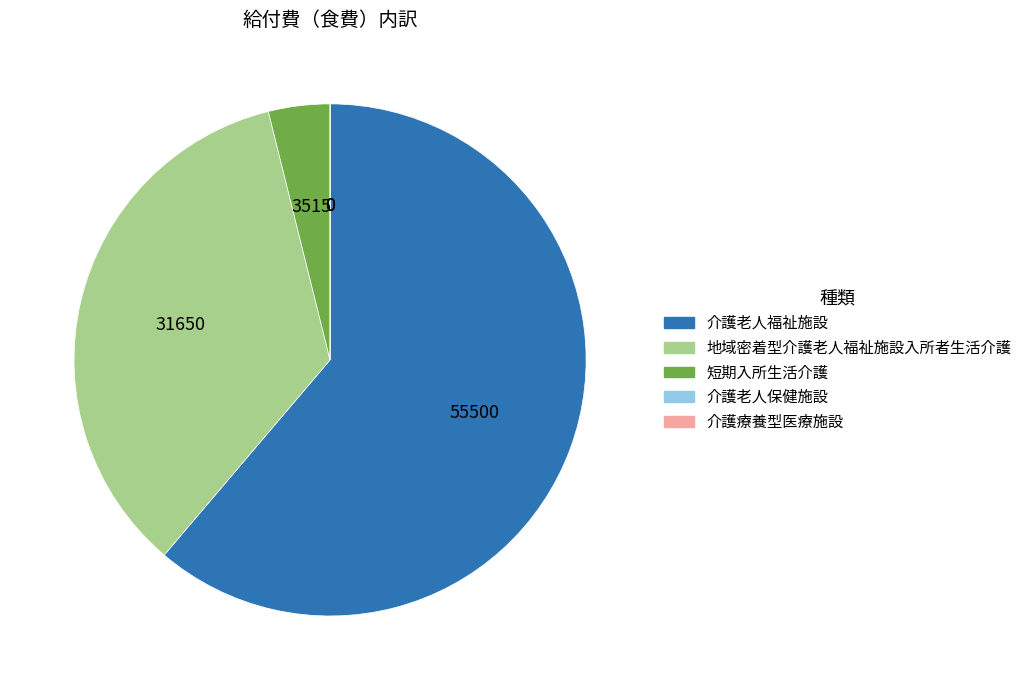

Does 介護老人福祉施設 account for over 50% of the chart?

Yes